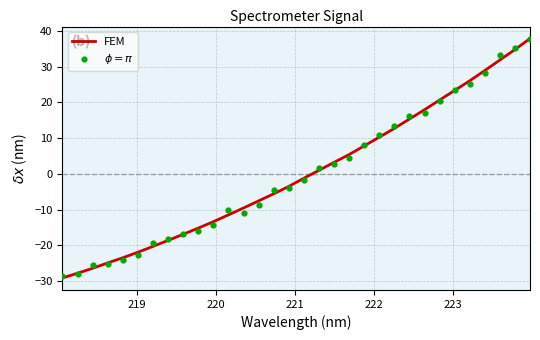

Which series contains the highest Y value?

FEM